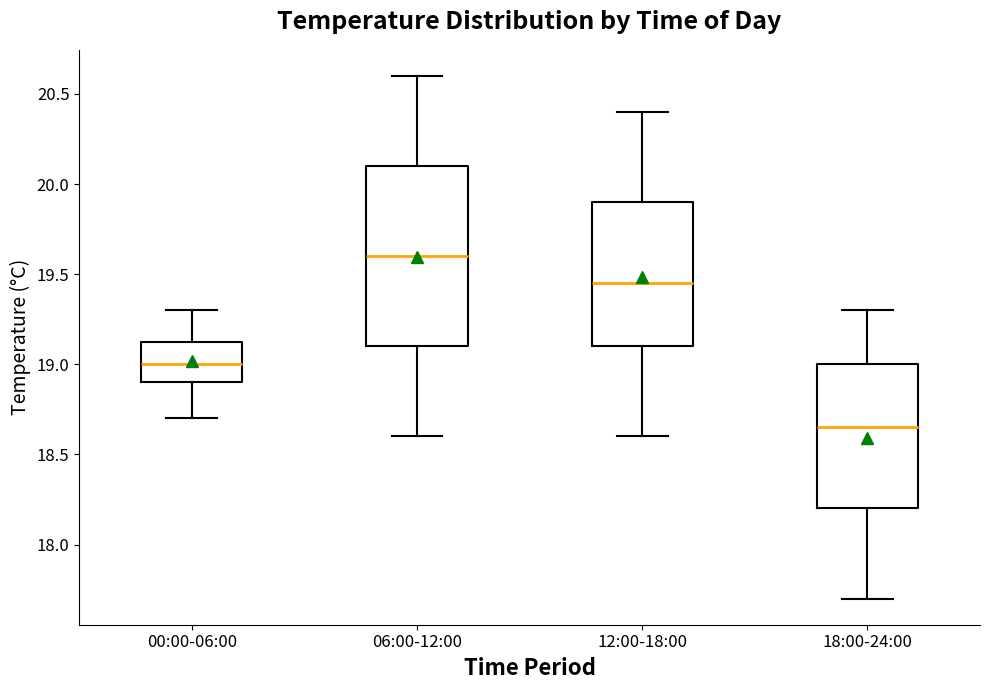

Reading left to right, read every box against the y-axis: the position of its median line, the range the box covers, and the ends of its whiskers. The values are not printed on the chart, so give them approximately, as read against the axis.

00:00-06:00: median 19.00, box 18.90 to 19.15, whiskers 18.70 to 19.30
06:00-12:00: median 19.60, box 19.10 to 20.10, whiskers 18.60 to 20.60
12:00-18:00: median 19.45, box 19.10 to 19.90, whiskers 18.60 to 20.40
18:00-24:00: median 18.65, box 18.20 to 19.00, whiskers 17.70 to 19.30